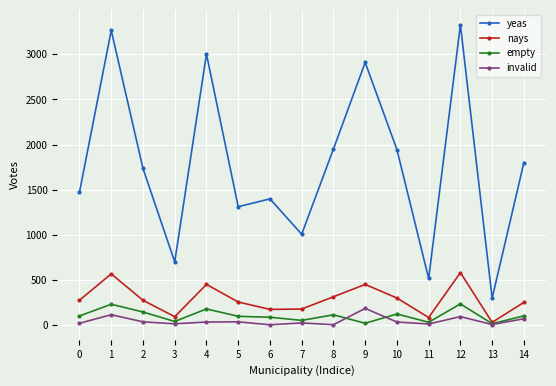

True or false: yeas has more than 0 interior local peaks.

True